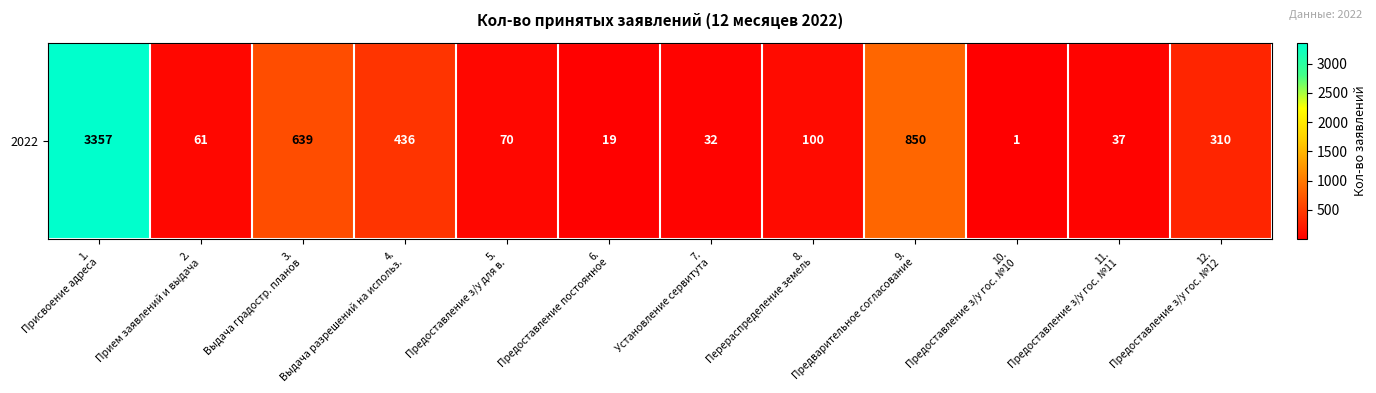

Is it true that the value at 6.
Предоставление постоянное is 19?

True